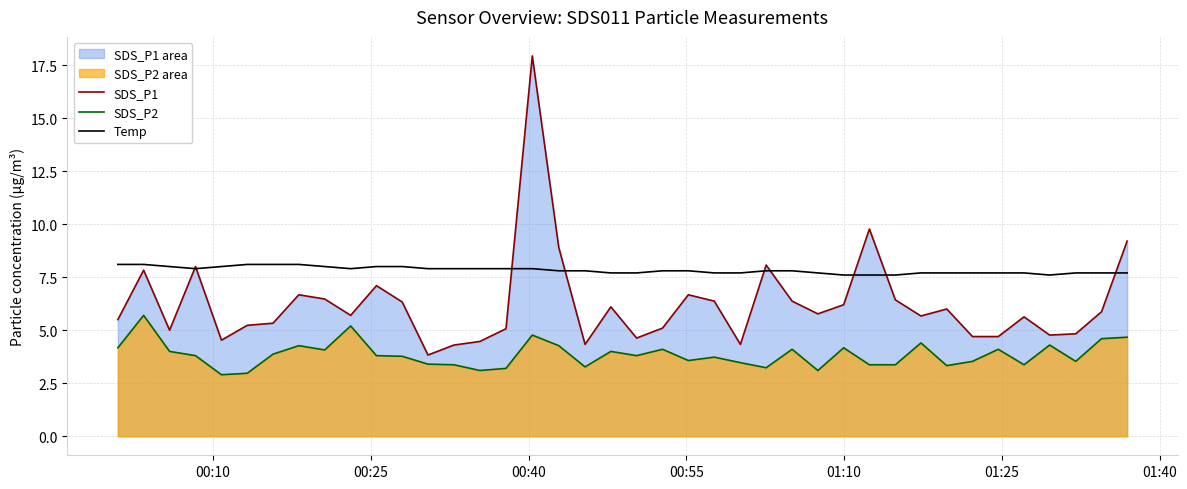

Rank the series by their maximum value, from highest to lowest.

SDS_P1, Temp, SDS_P2